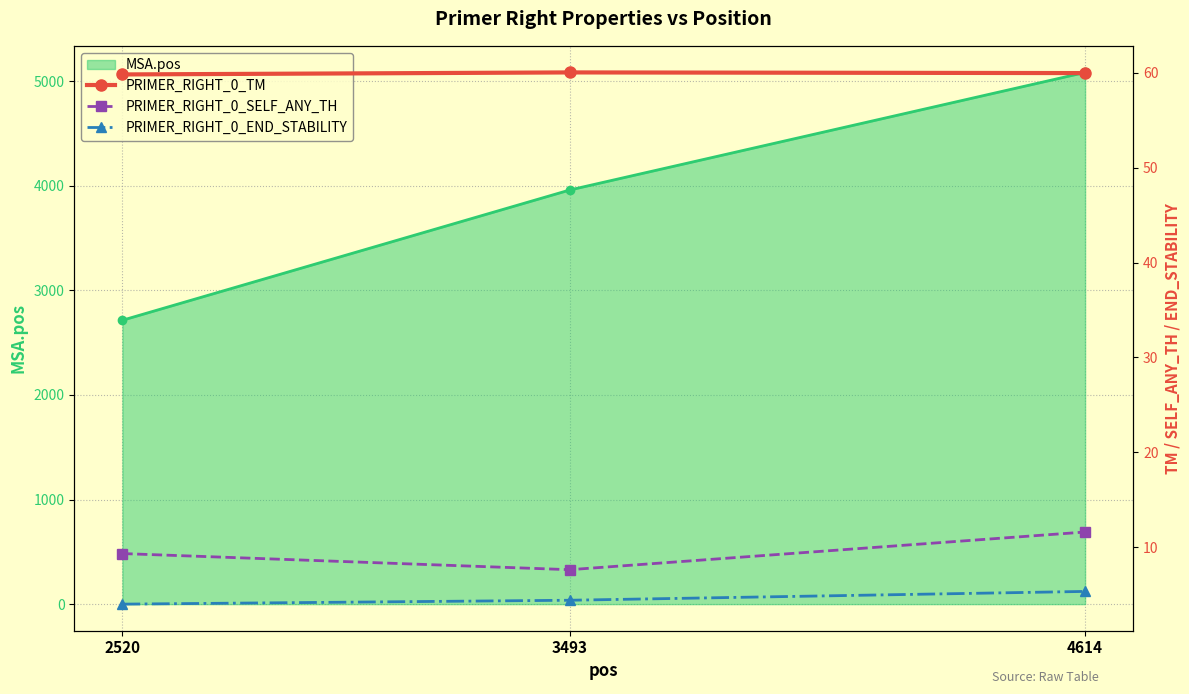

What is the value of the MSA.pos point at the 2nd from the left?

3959